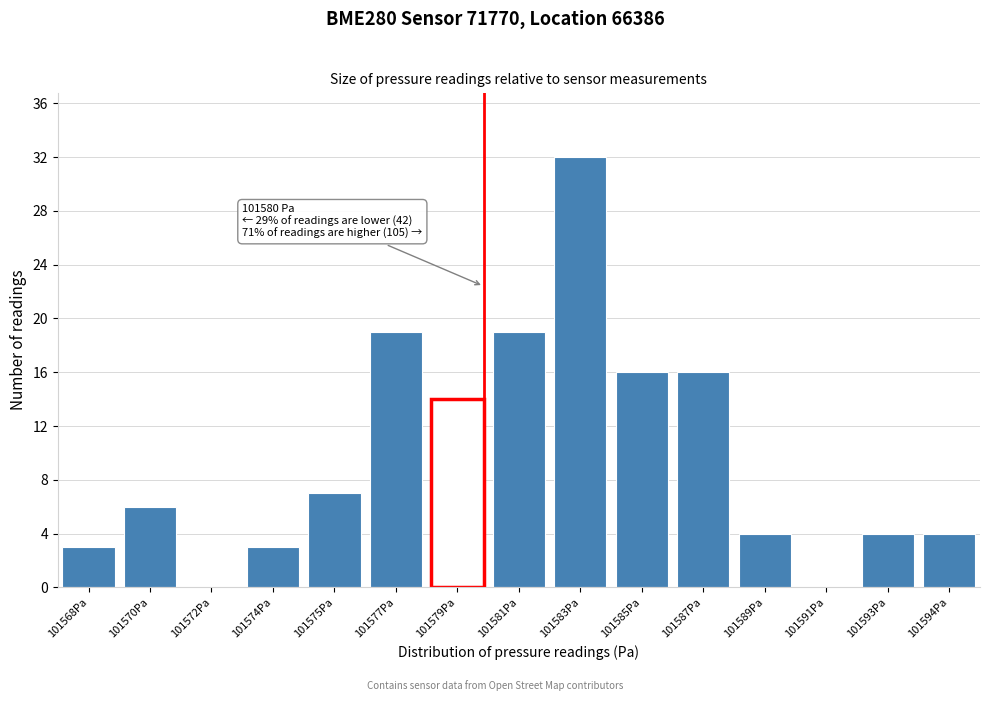

Reading left to right, list all the values displayed in this chart.

101568Pa=3	101570Pa=6	101572Pa=0	101574Pa=3	101575Pa=7	101577Pa=19	101579Pa=14	101581Pa=19	101583Pa=32	101585Pa=16	101587Pa=16	101589Pa=4	101591Pa=0	101593Pa=4	101594Pa=4